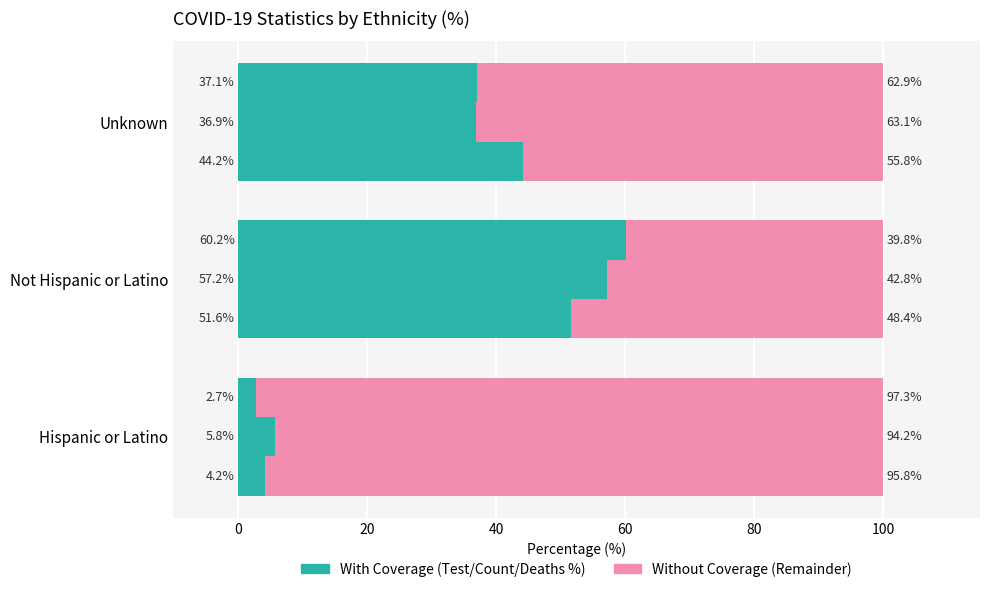

How many values exceed 55?

2